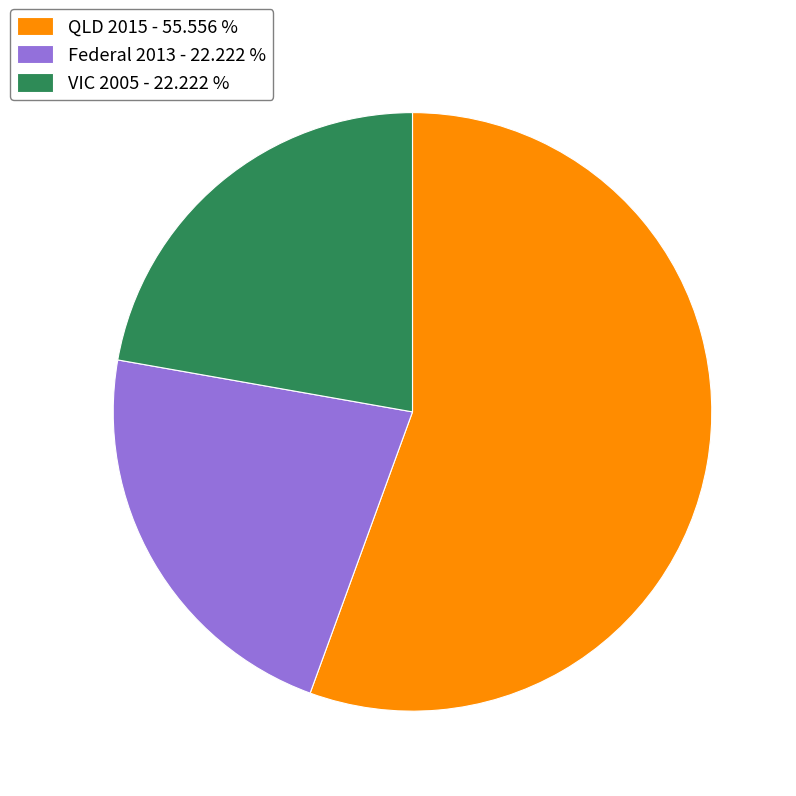

Do QLD 2015 - 55.556 % and Federal 2013 - 22.222 % together represent more than half of the pie?

Yes